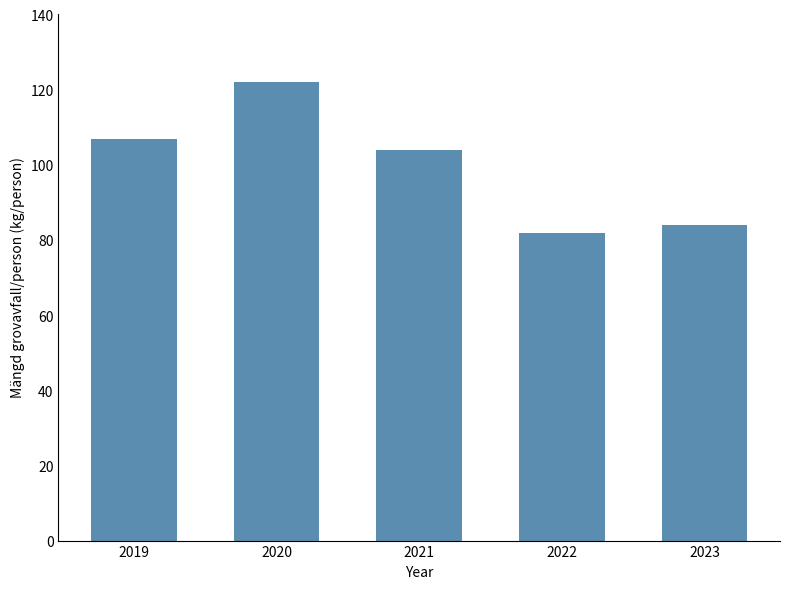

What is the difference between the maximum and minimum values?

40